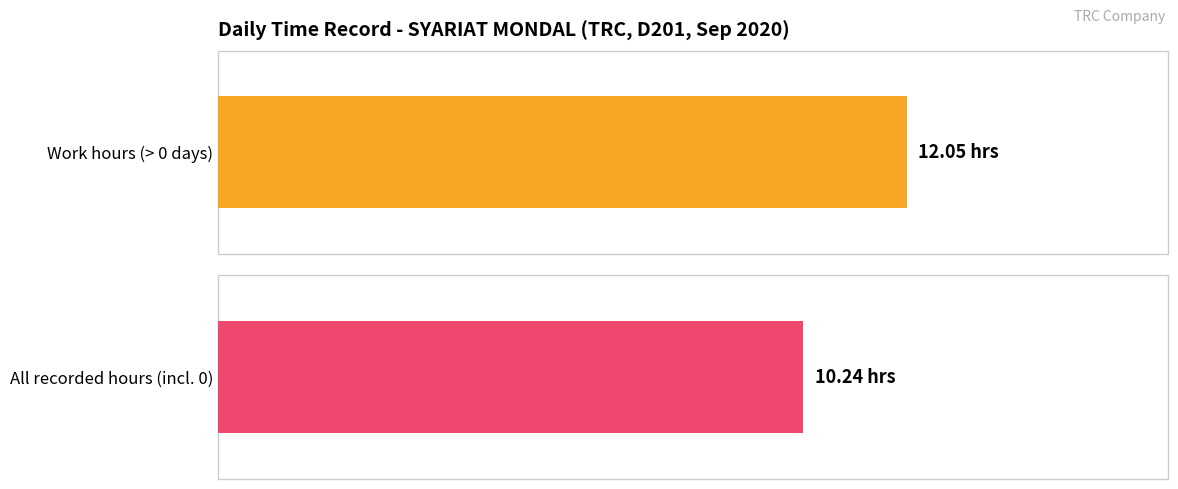

True or false: the data shows 7.8 at 8.

False